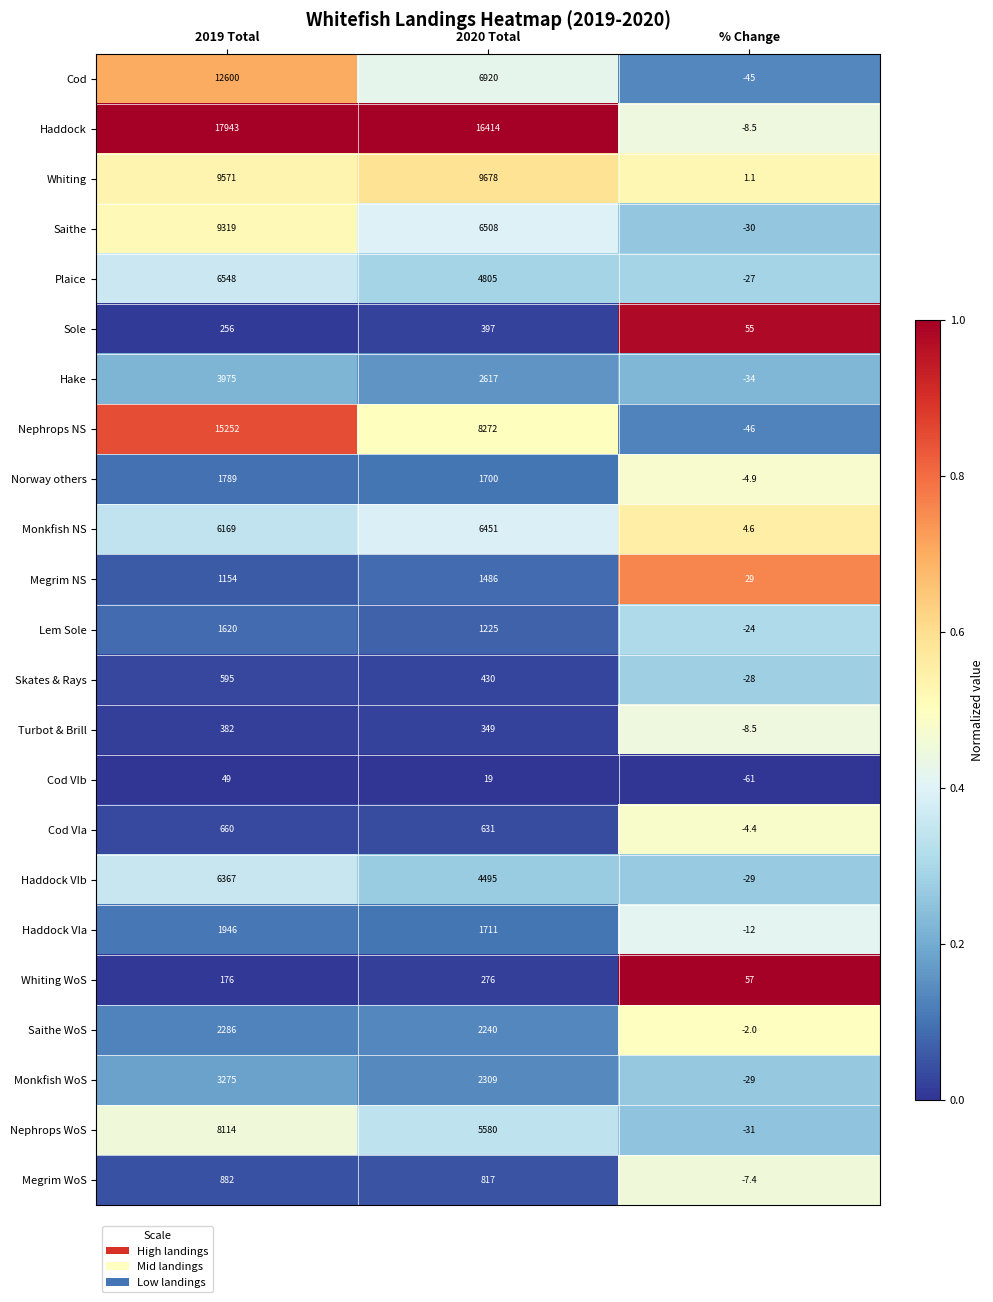

Rank the series by their maximum value, from highest to lowest.

Haddock, Nephrops NS, Cod, Whiting, Saithe, Nephrops WoS, Plaice, Monkfish NS, Haddock VIb, Hake, Monkfish WoS, Saithe WoS, Haddock VIa, Norway others, Lem Sole, Megrim NS, Megrim WoS, Cod VIa, Skates & Rays, Sole, Turbot & Brill, Whiting WoS, Cod VIb